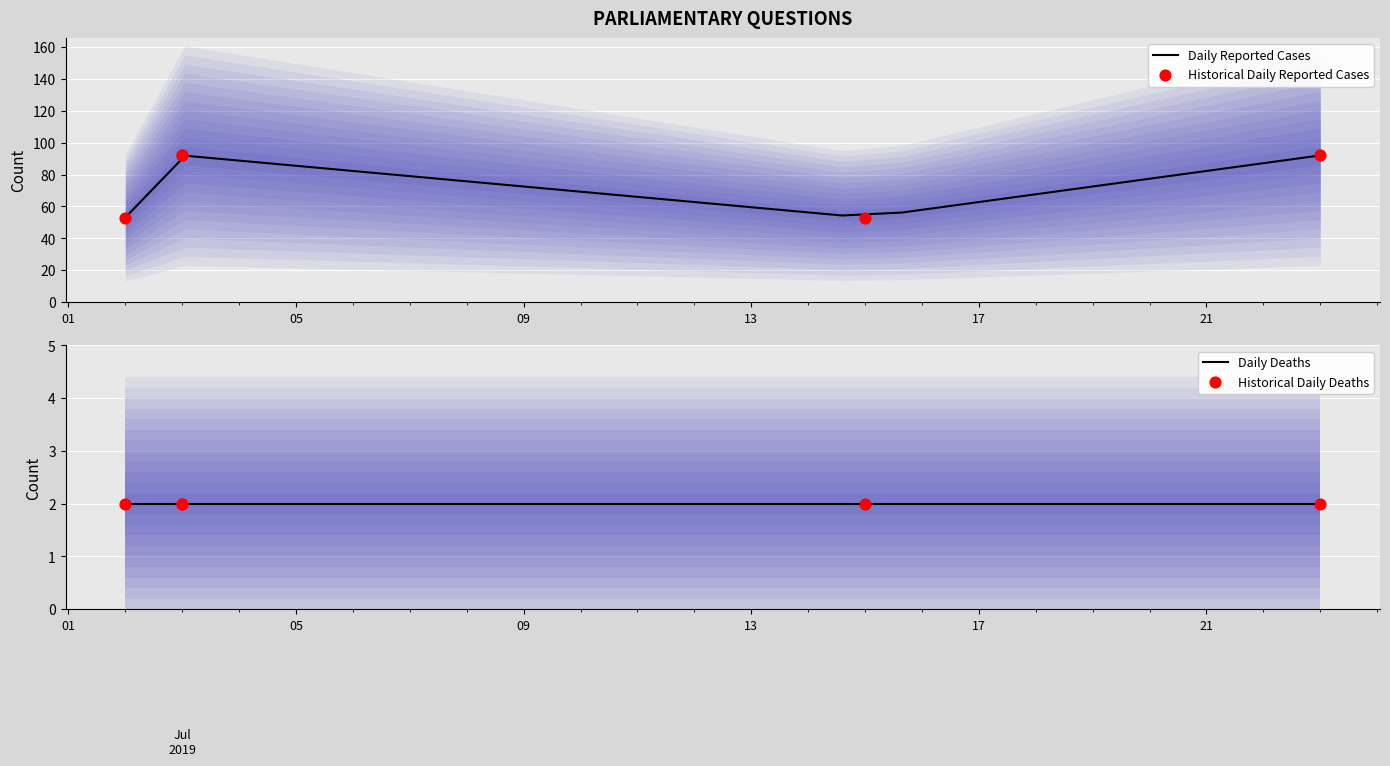

What is the maximum value for Daily Reported Cases?

92.0